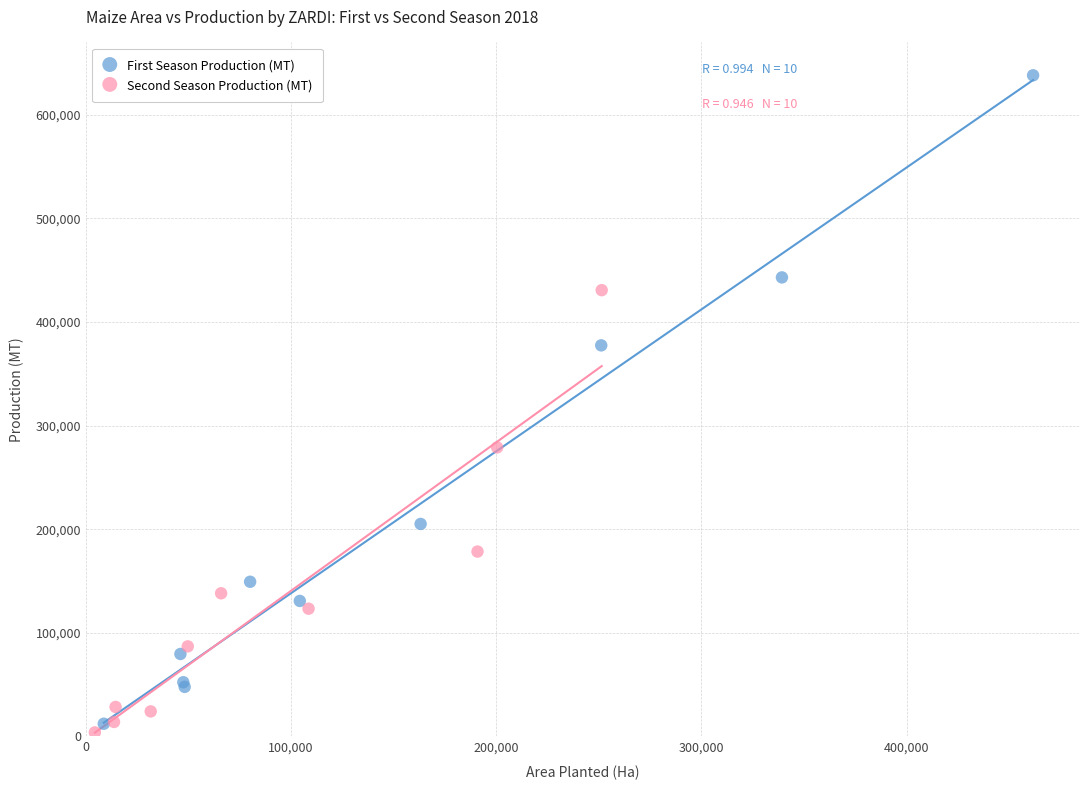

Which series reaches the maximum Y coordinate?

First Season Production (MT)